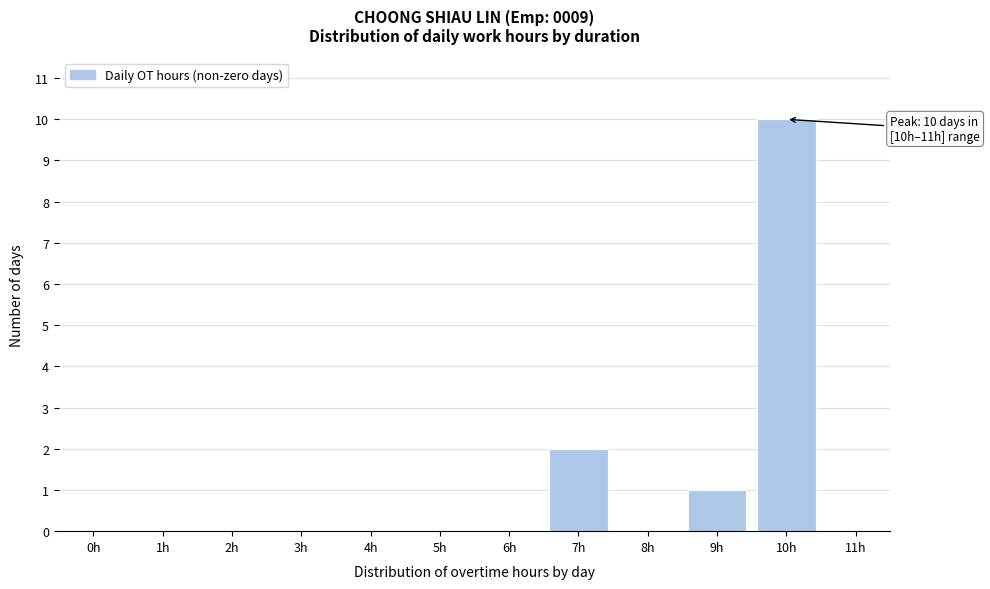

Reading right to left, list all the values displayed in this chart.

11h=0	10h=10	9h=1	8h=0	7h=2	6h=0	5h=0	4h=0	3h=0	2h=0	1h=0	0h=0